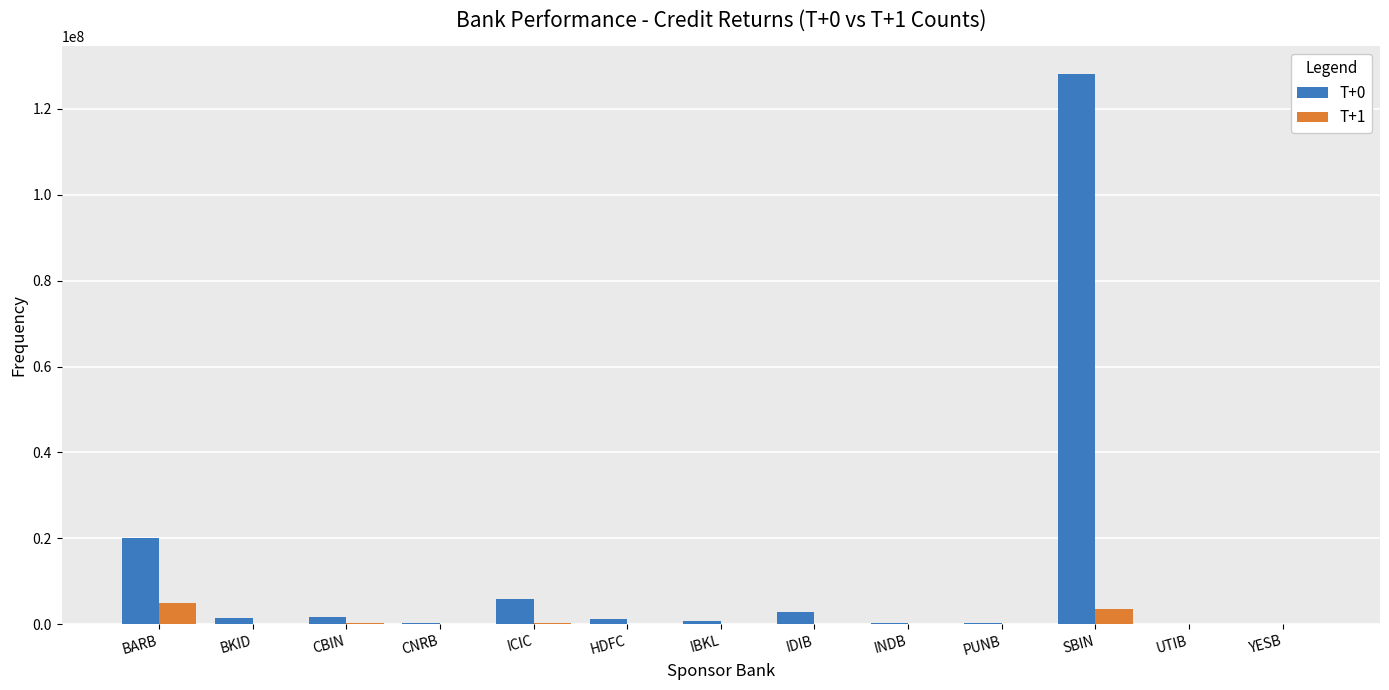

What is the average value of the T+1 series?

729284